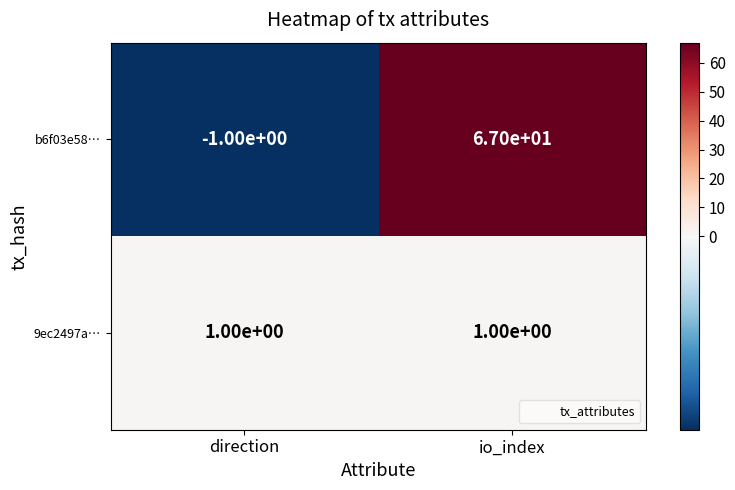

What is the sum of all b6f03e58… values?

66